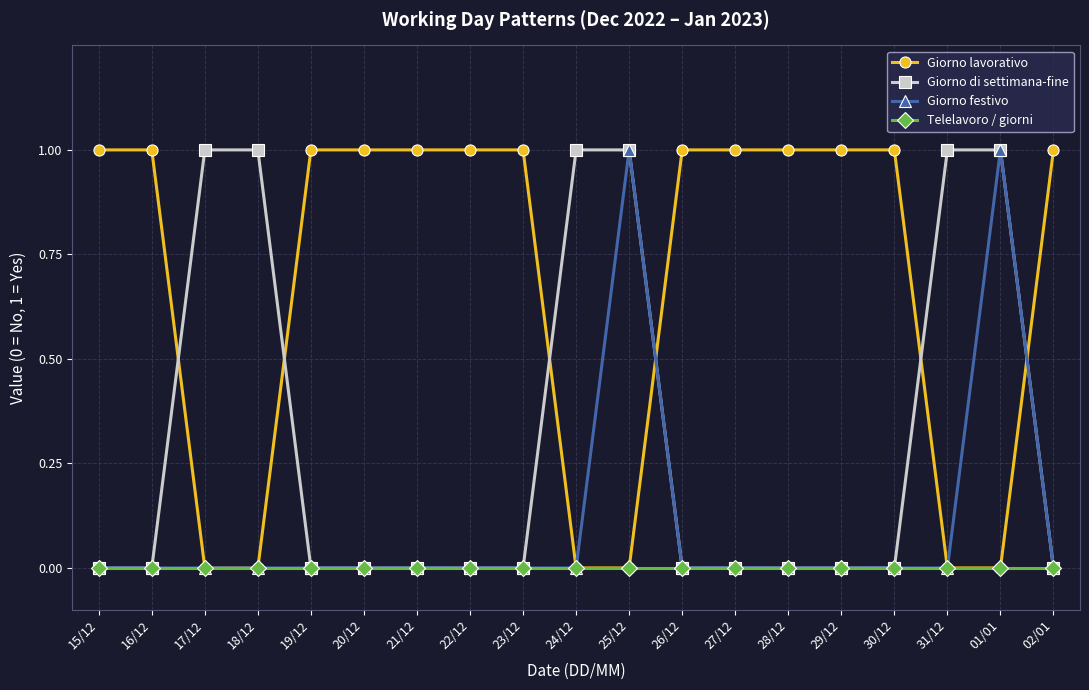

Between which two adjacent categories do Giorno di settimana-fine and Giorno lavorativo first intersect?

16/12 and 17/12